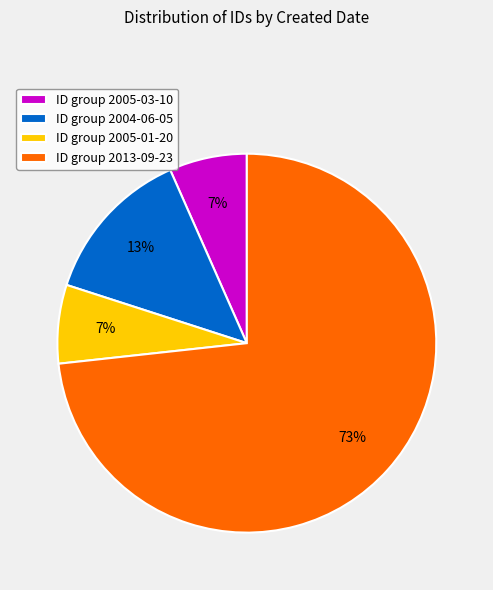

Is it true that ID group 2005-03-10 is 7% of the pie?

True